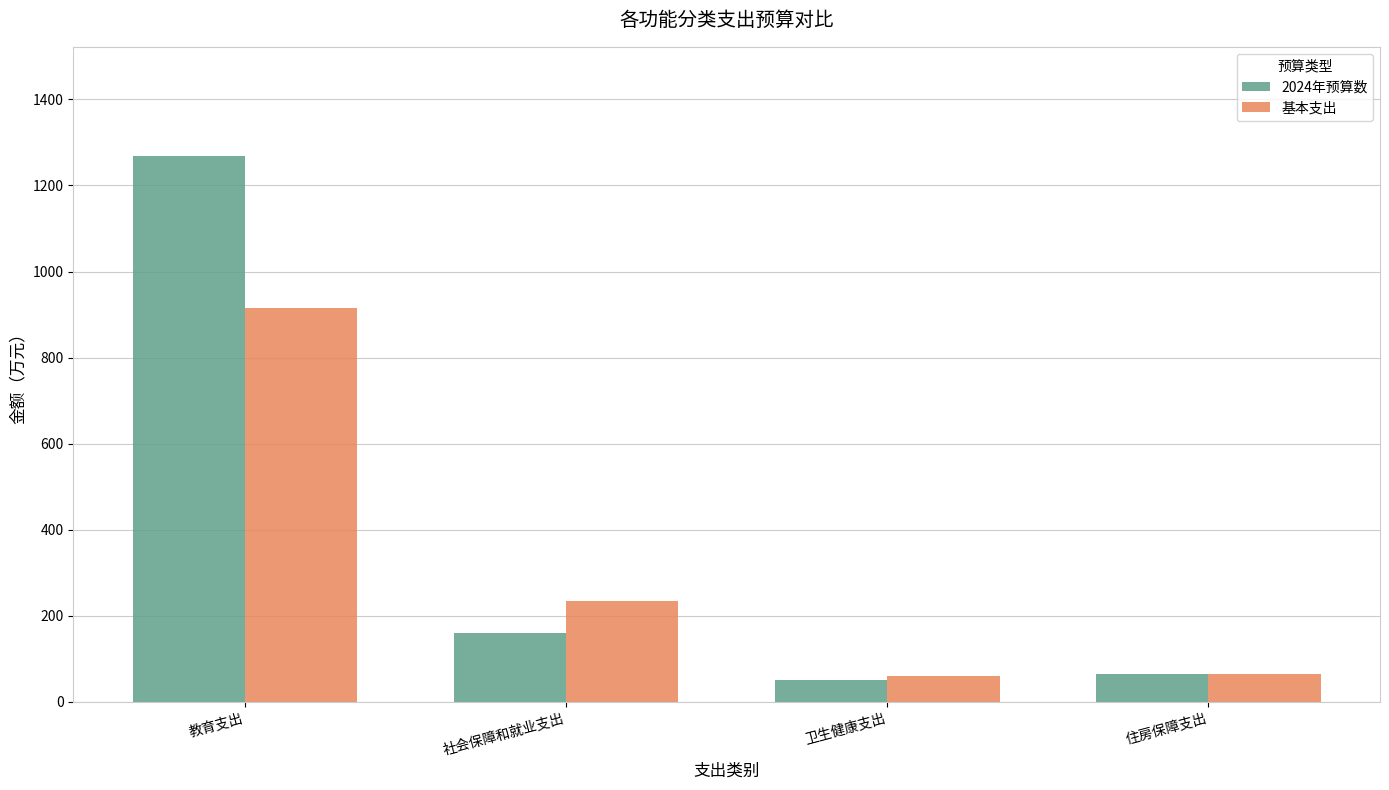

What is the minimum value for 基本支出?

61.3